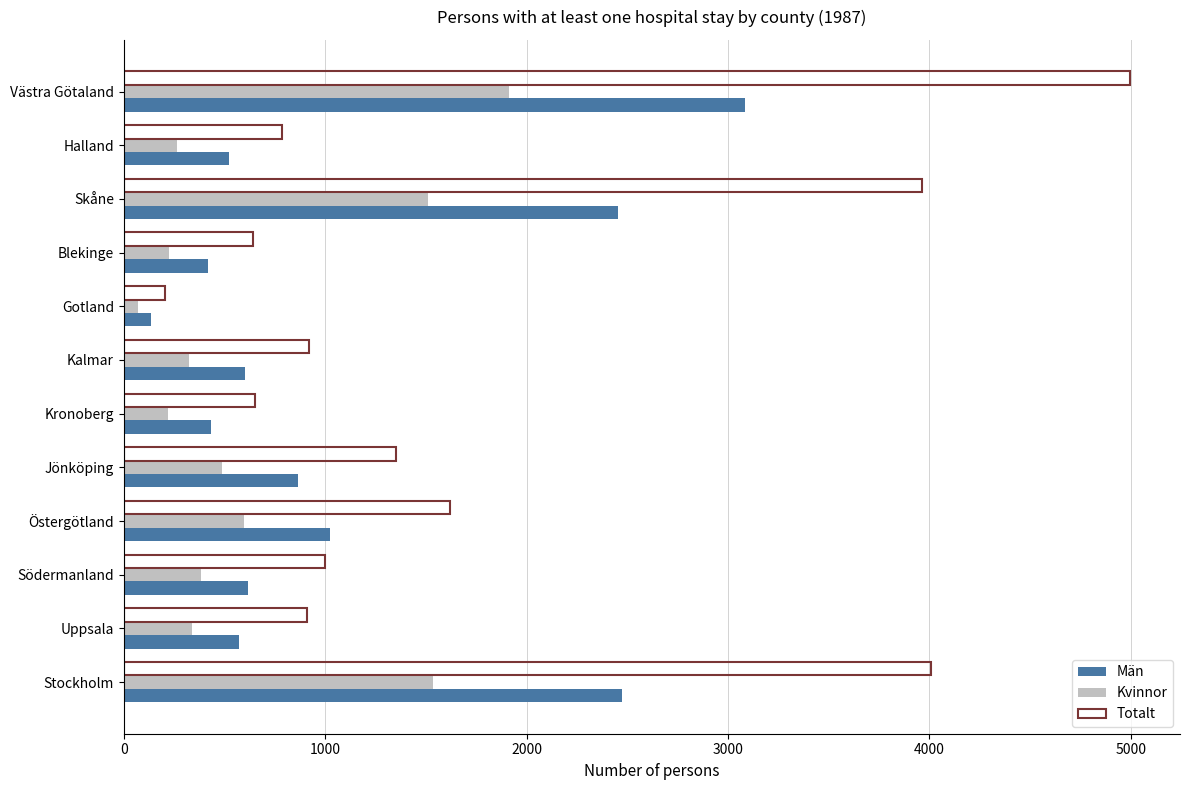

What is the difference between the second highest and minimum values in the Totalt series?

3802